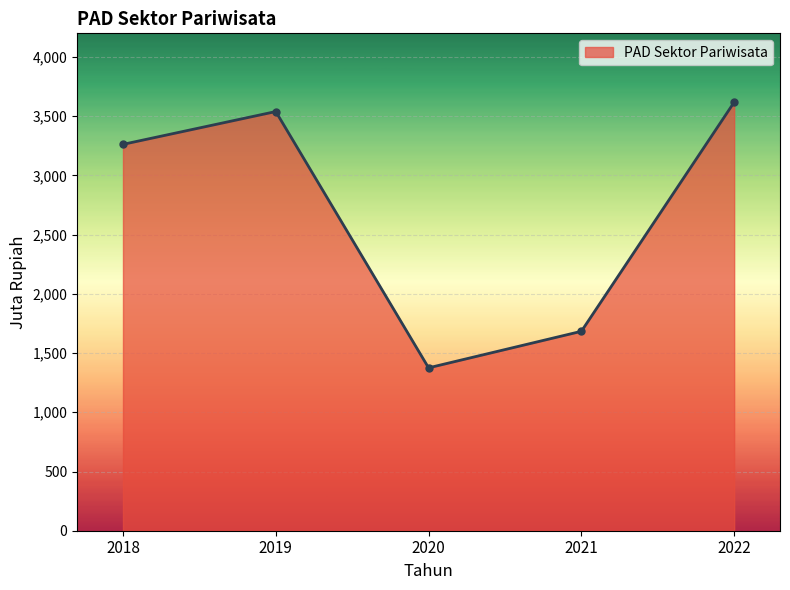

What is the average value?

2696.0